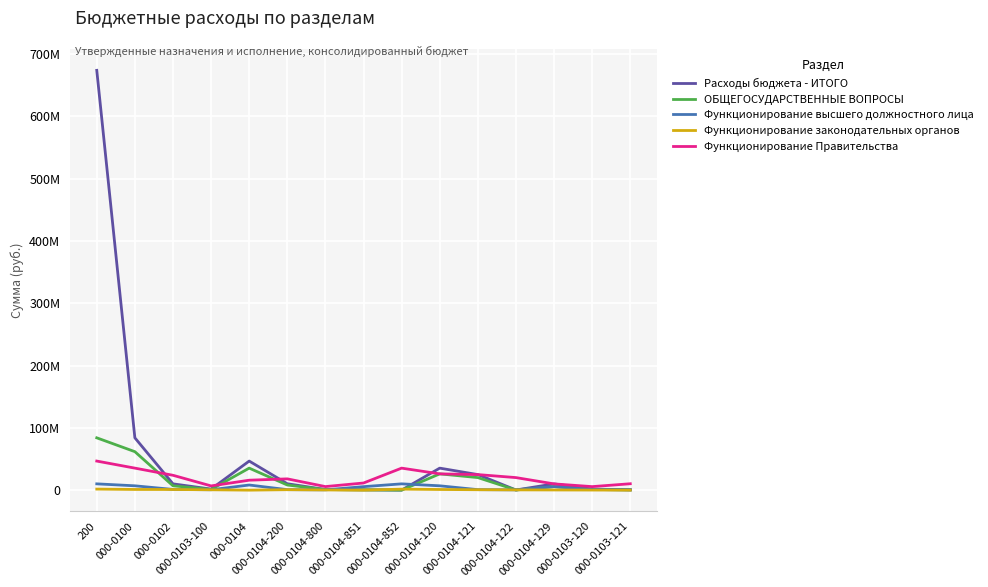

At which category is the sum across all series the highest?

200